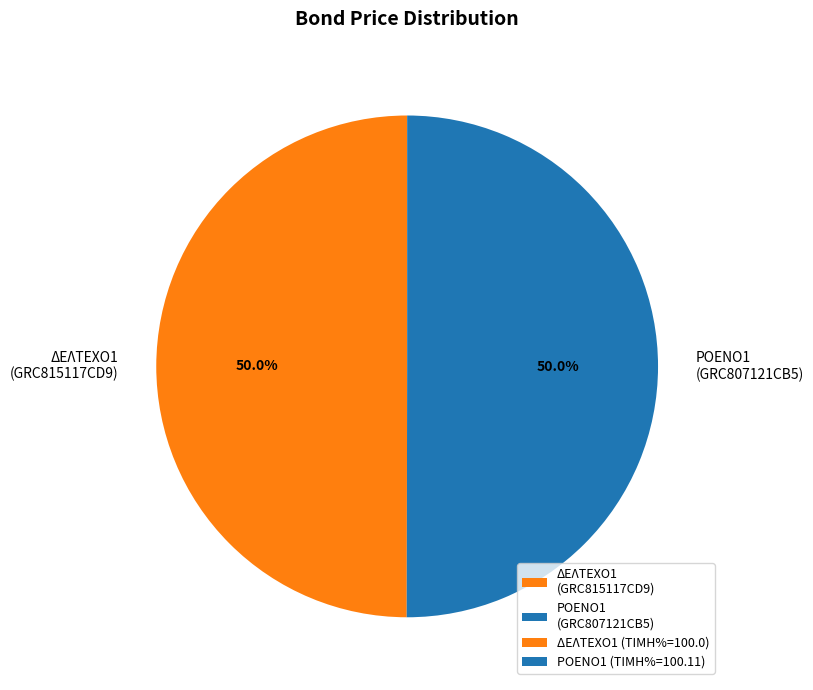

How much of the chart is everything except ΡΟΕΝΟ1 (GRC807121CB5)?

50.0%